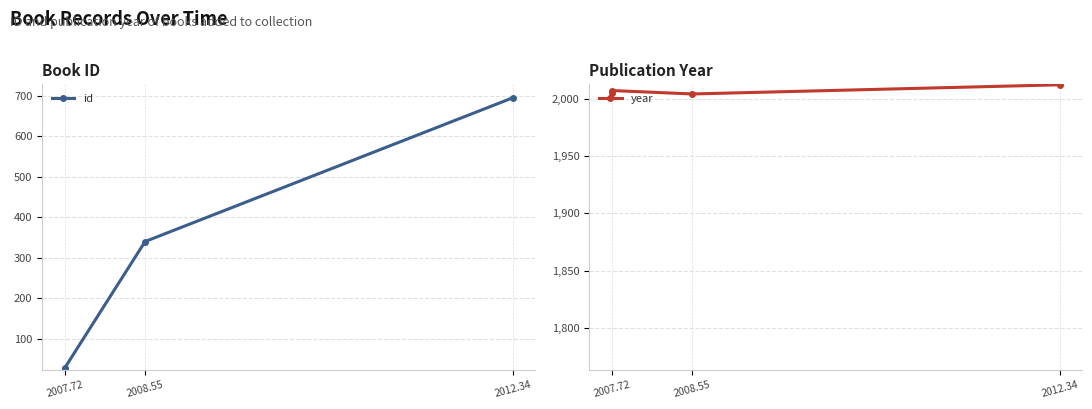

True or false: id has a value of 16 at 2007.72.

False